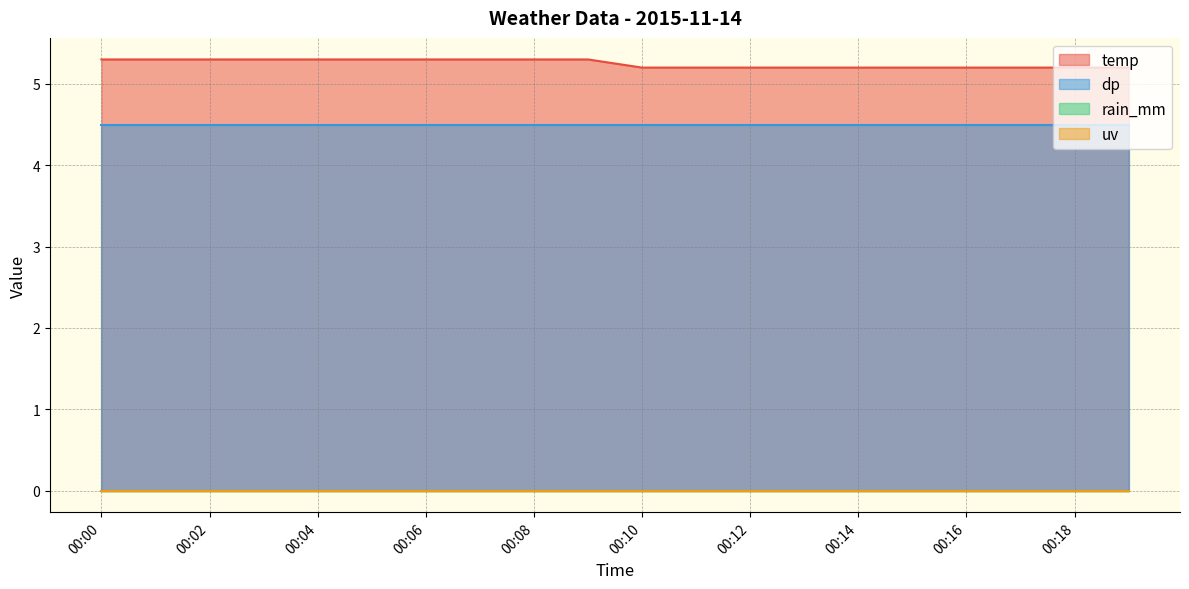

What is the spread (max minus min) of values at 00:11?

5.2